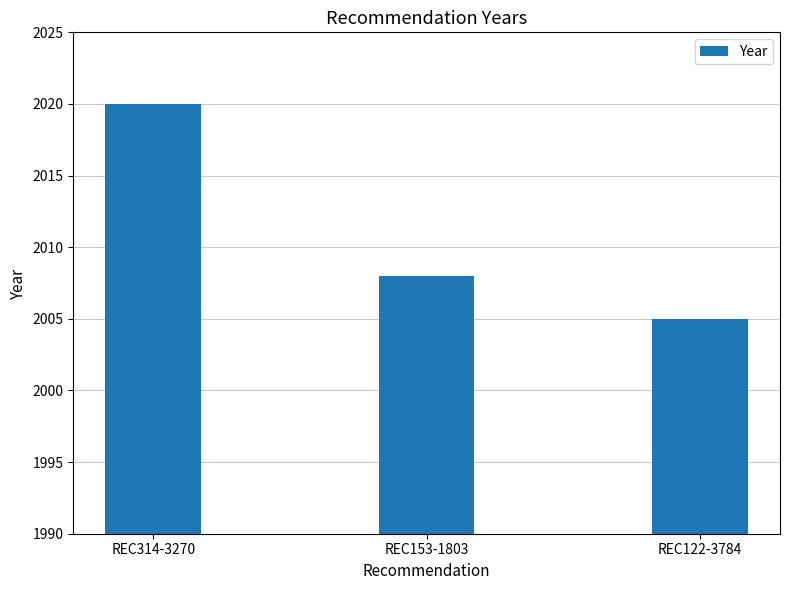

Rank the categories by value from highest to lowest.

REC314-3270, REC153-1803, REC122-3784